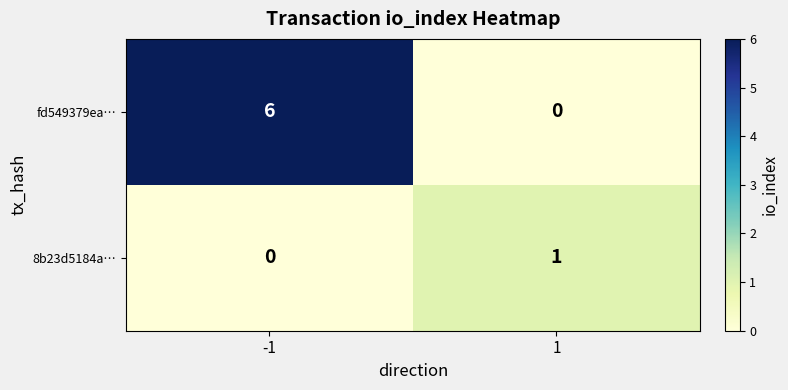

At -1, list the series in order from smallest to largest.

8b23d5184a…, fd549379ea…